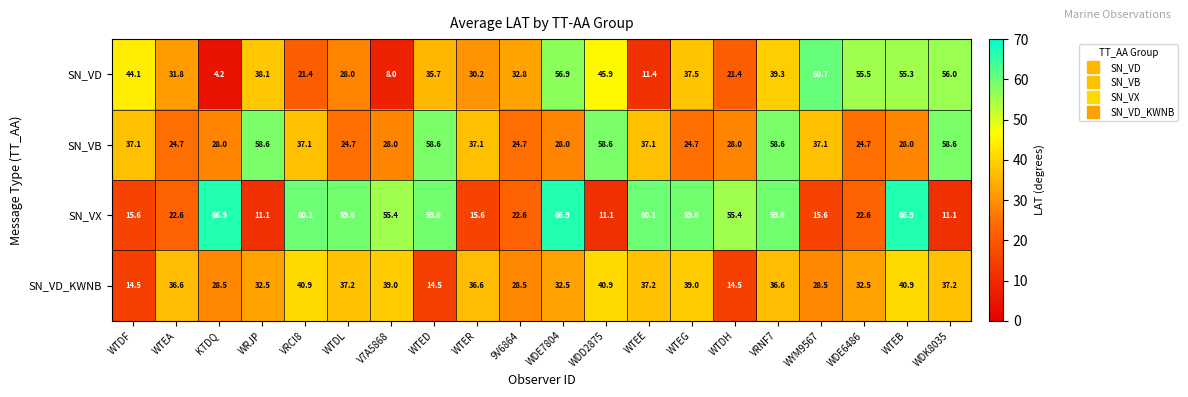

Where does the SN_VB series first go above 37?

WTDF